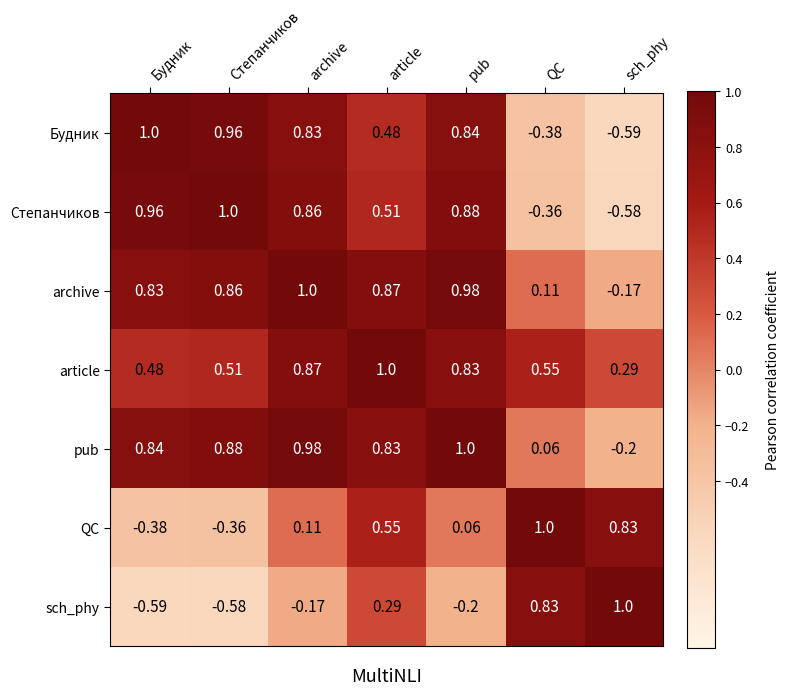

Where is pub nearest to the value 0?

QC